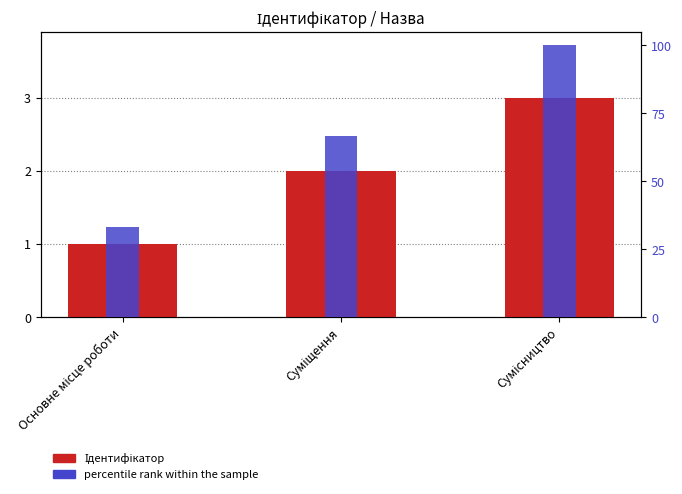

What is the difference between the highest and lowest values at Основне місце роботи?

32.3